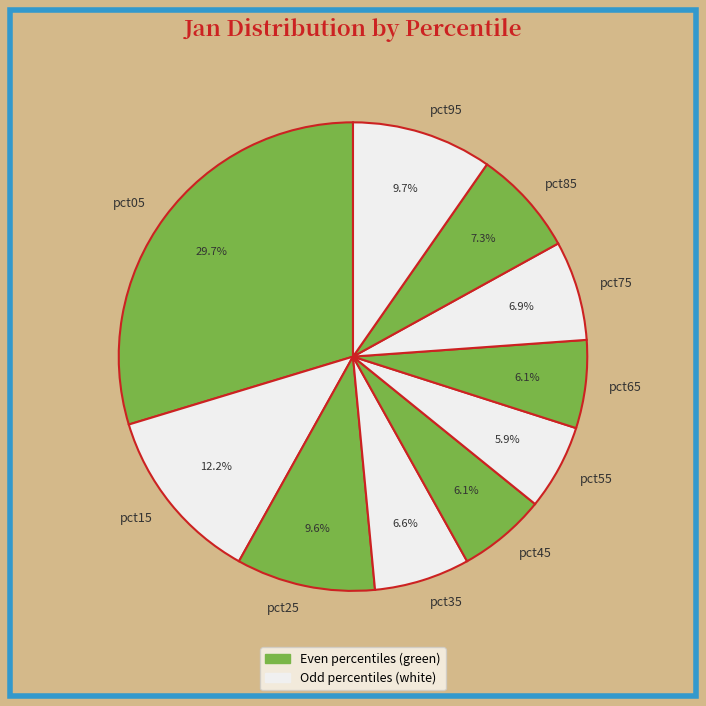

Is pct55 the majority of the pie?

No